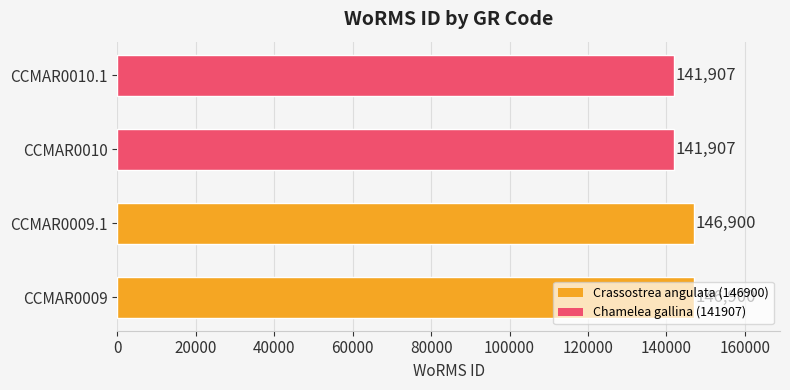

What is the minimum value shown in the chart?

141907